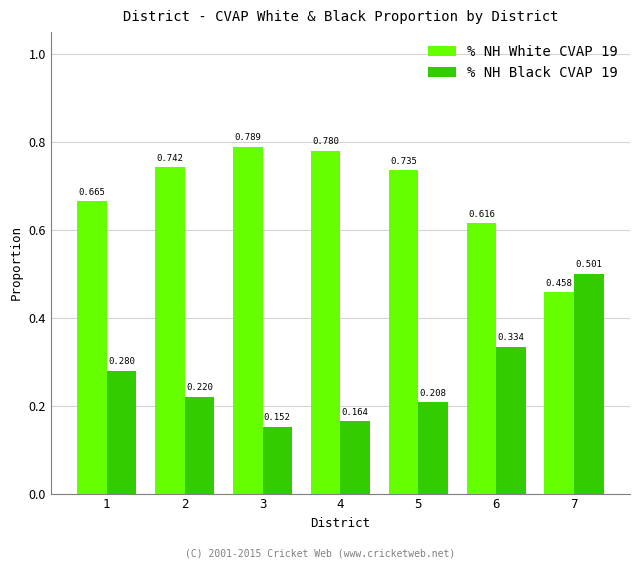

Count the number of categories in the chart.

7